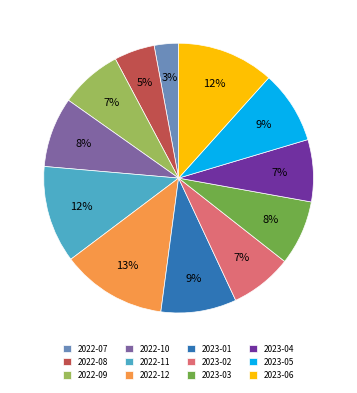

To the nearest percent, what is the combined percentage of 2023-01 and 2022-11?

21%